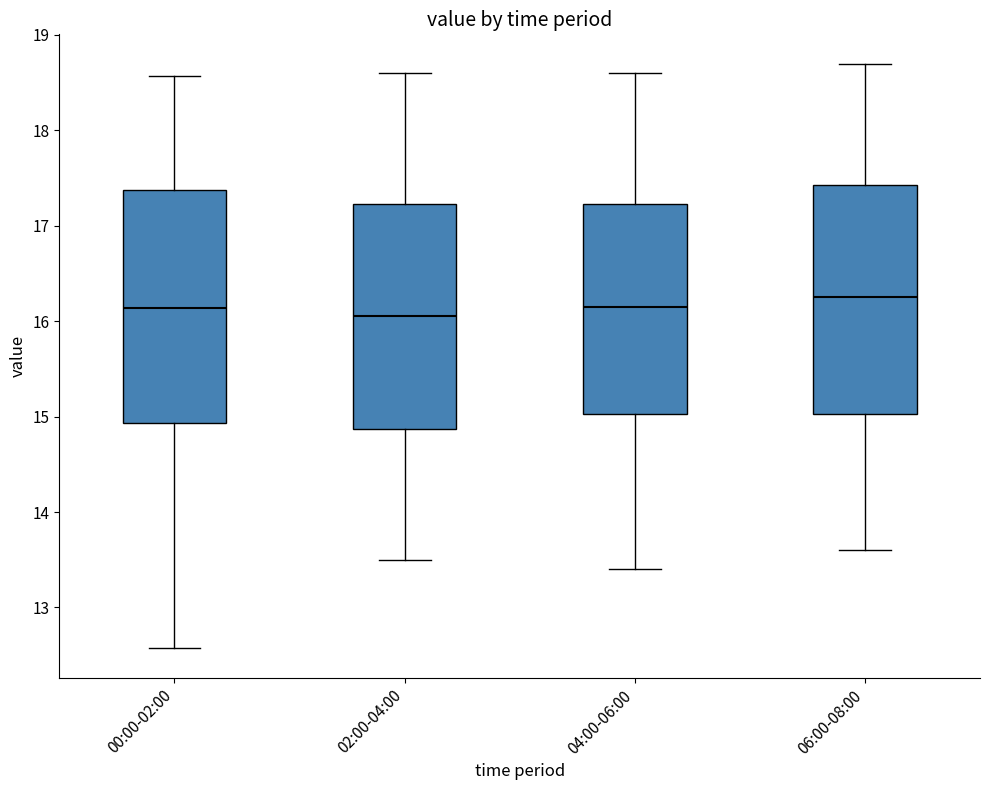

Where is the lower edge of the box for 02:00-04:00 on the y-axis? The values are not printed on the chart, so give them approximately, as read against the axis.

14.9